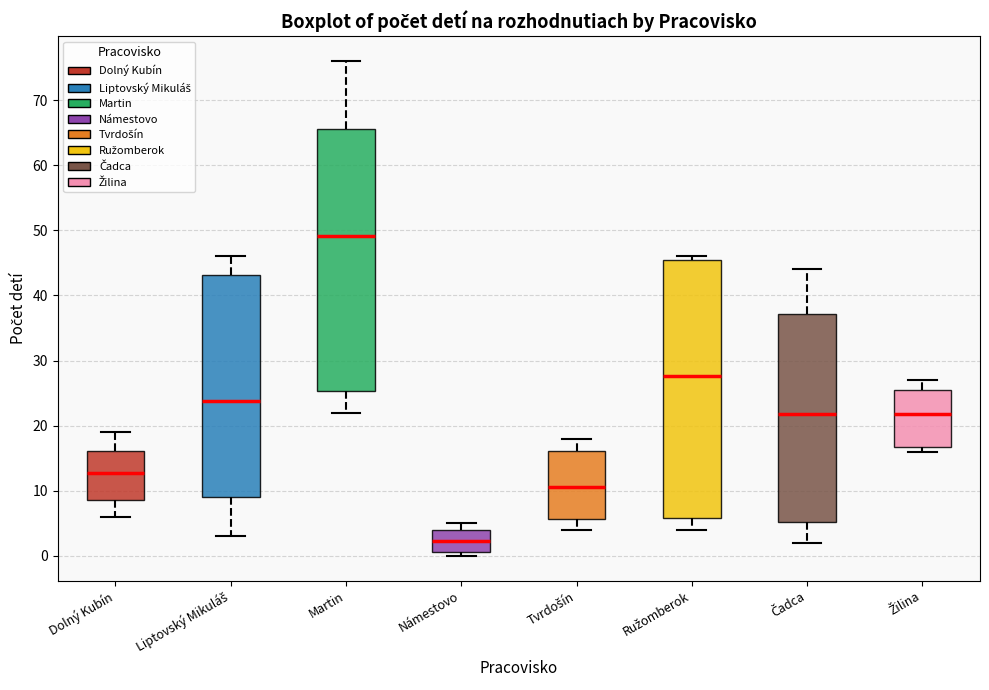

Which box has the lowest median line?

Námestovo